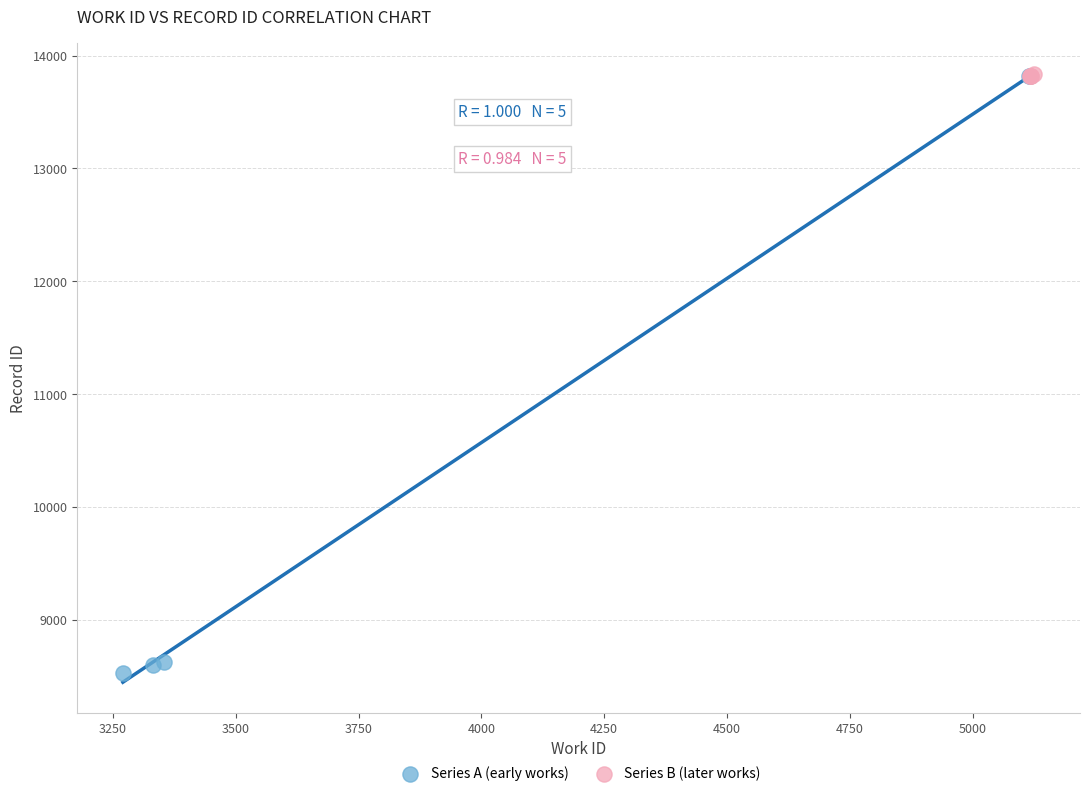

Which series has the widest spread of Y values?

Series A (early works)